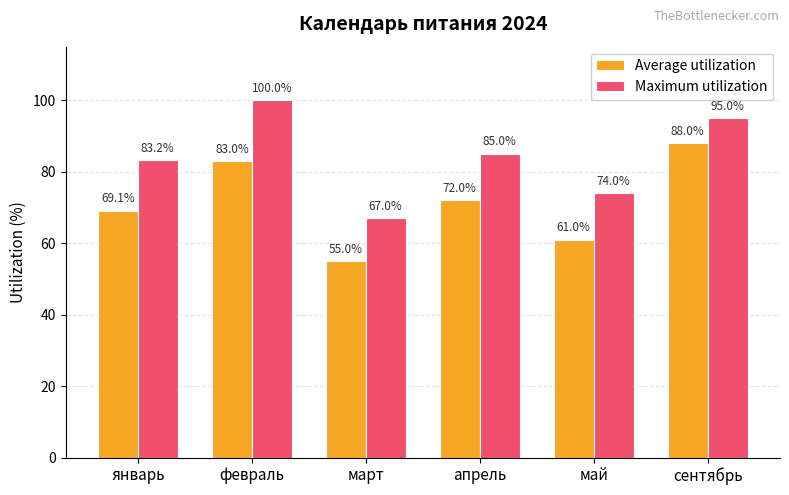

What is the sum of all Average utilization values?

428.1